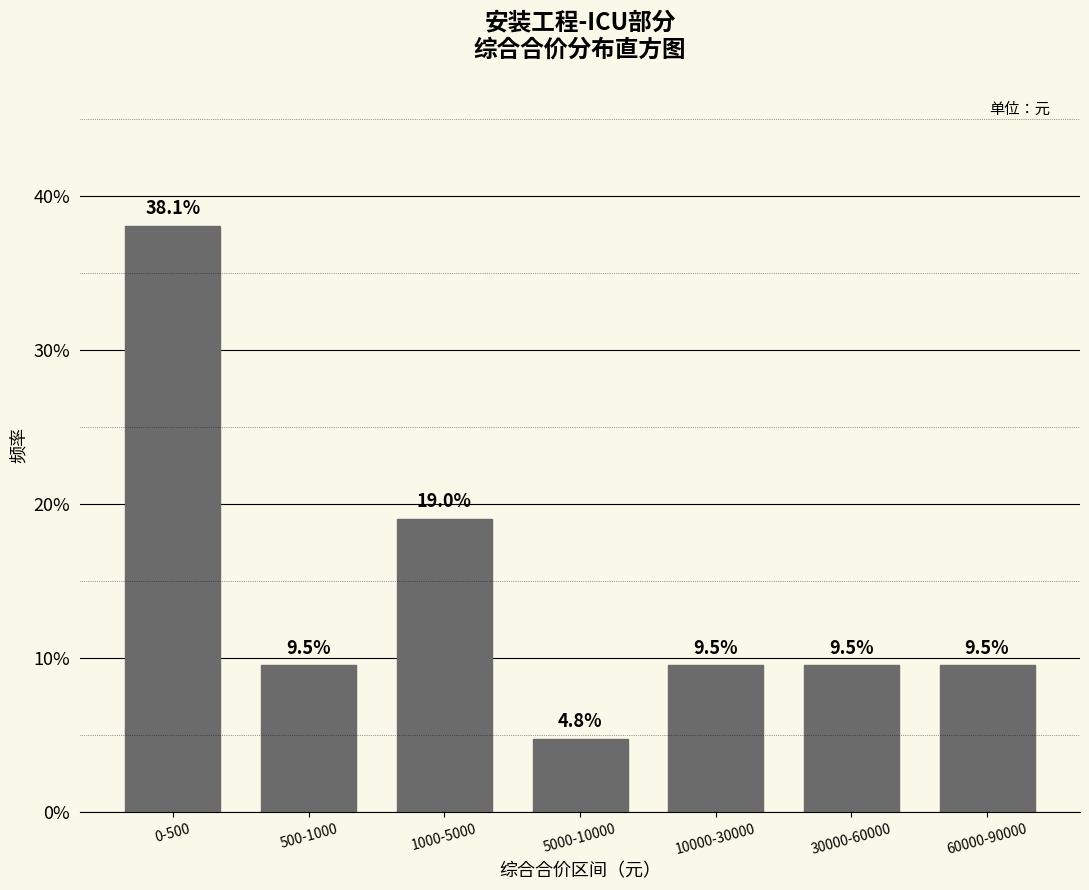

Reading left to right, extract all data points from this chart.

38.1	9.5	19.0	4.8	9.5	9.5	9.5